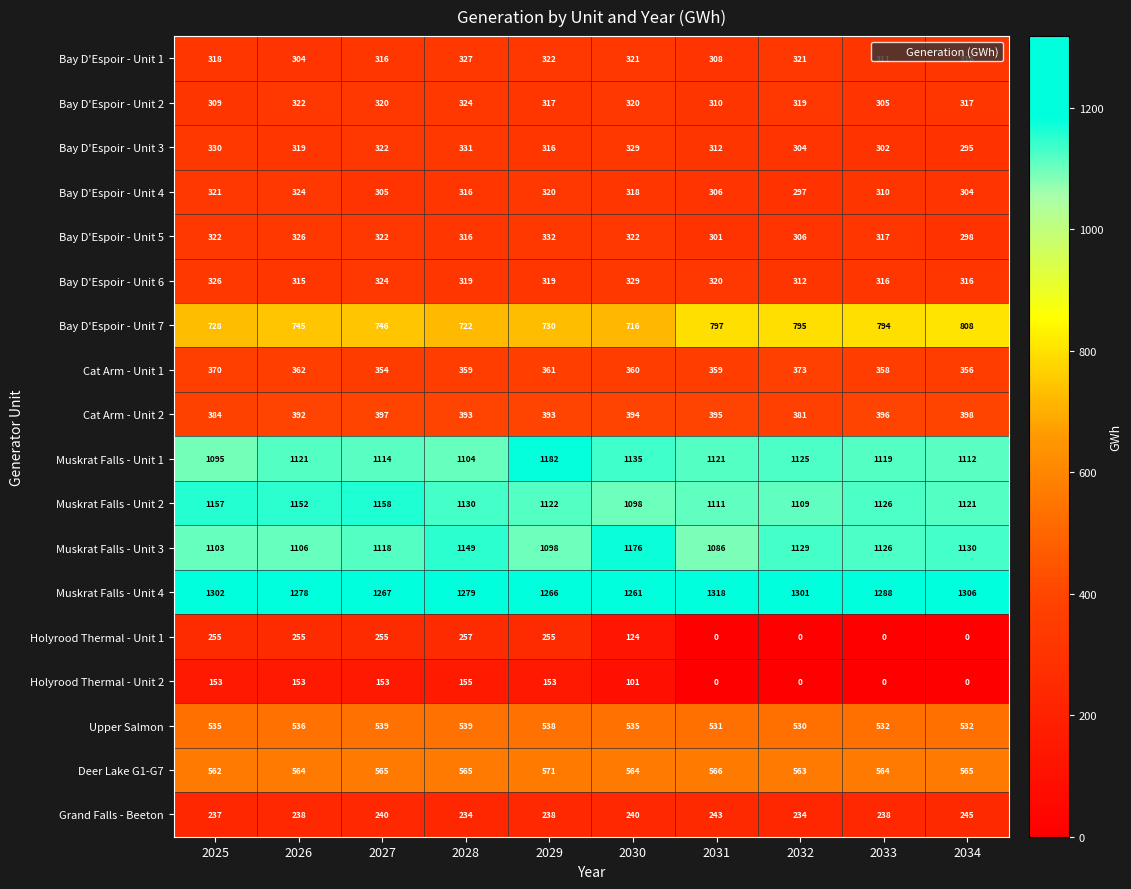

How many data points does each series have?

10